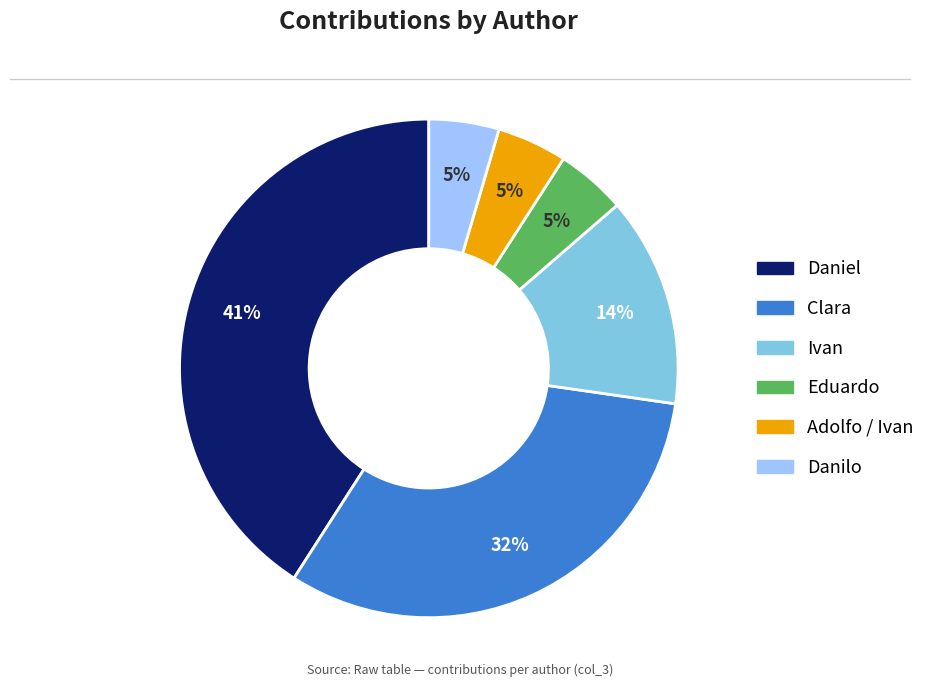

True or false: Ivan accounts for 14% of the total.

True